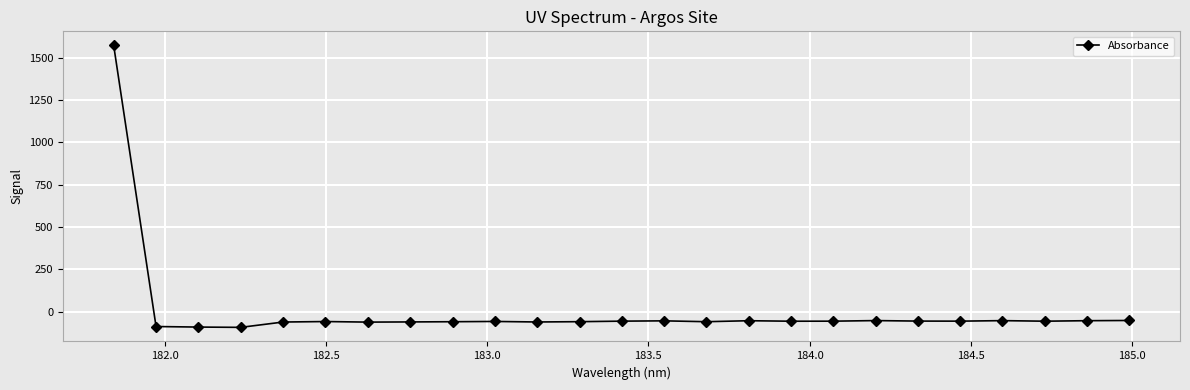

True or false: there are more than 0 points higher than both neighbors.

True